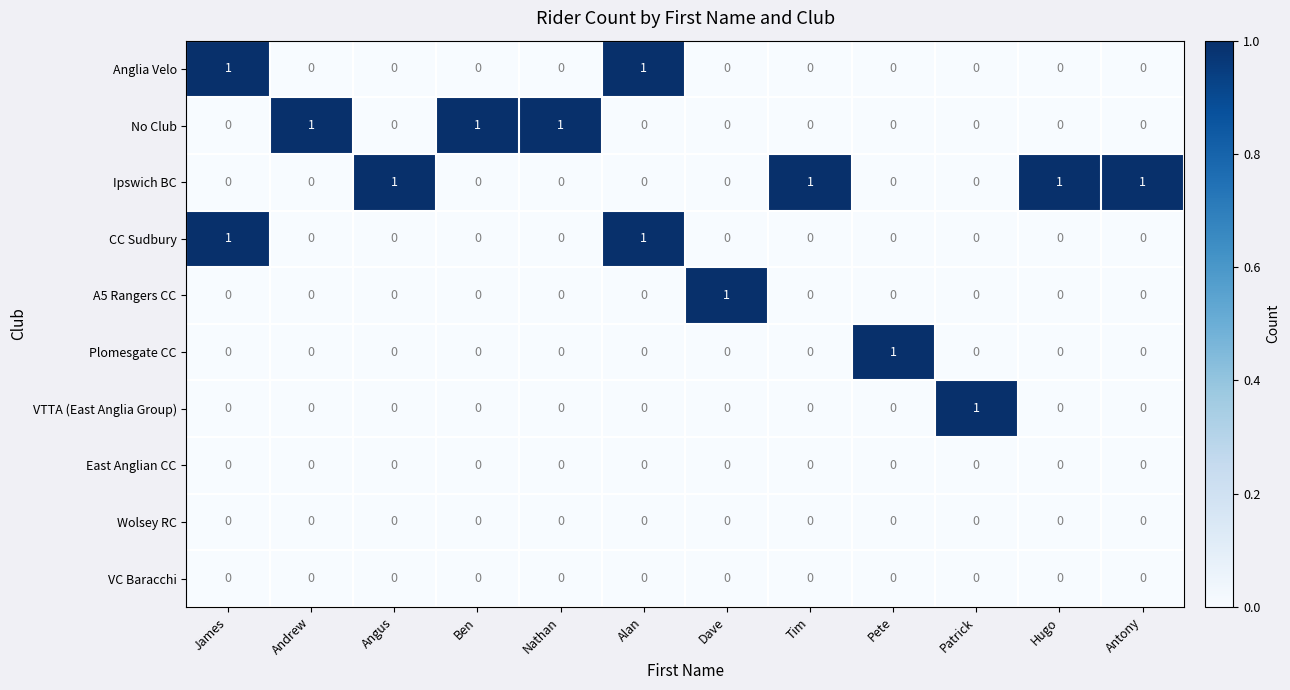

What is the difference between the highest and lowest values at Dave?

1